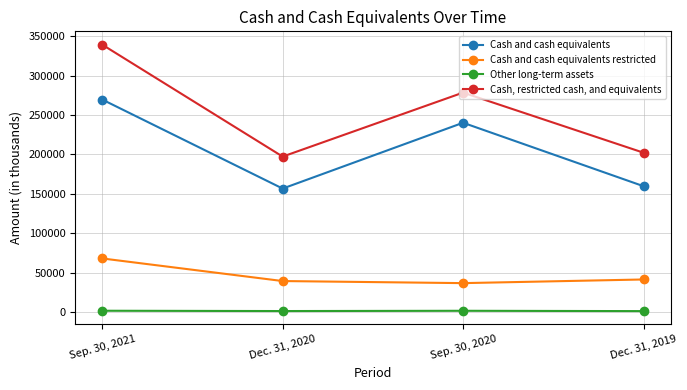

Which category has the lowest value in the Cash and cash equivalents series?

Dec. 31, 2020